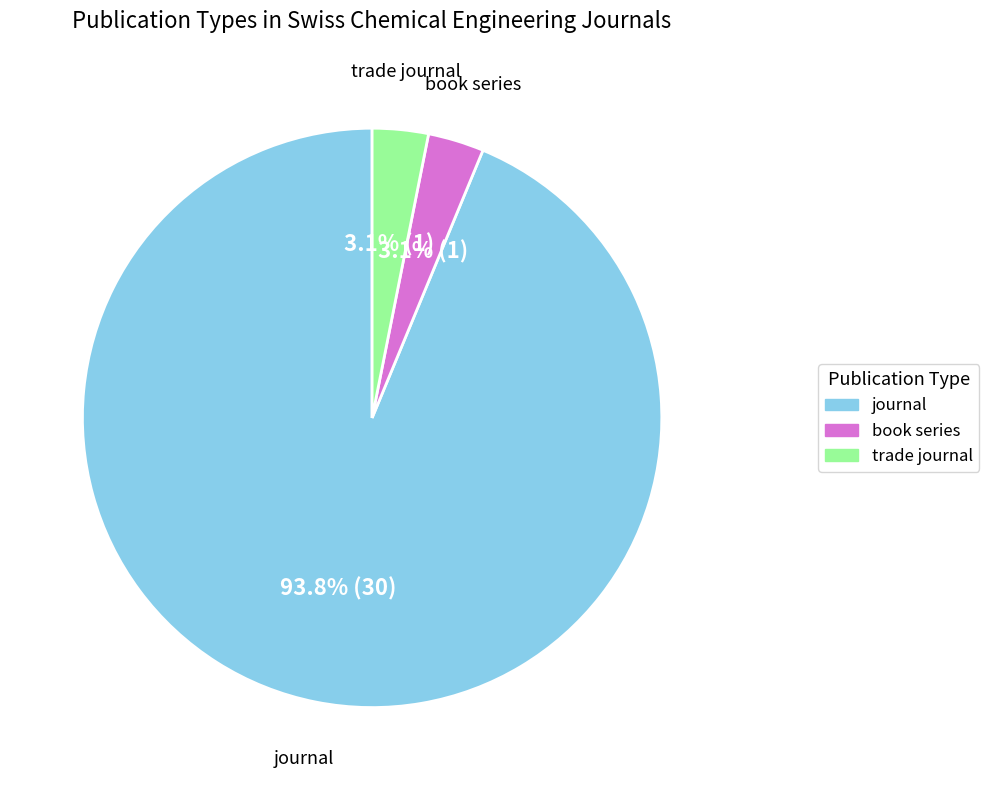

The journal slice represents 94% of the pie. True or false?

True